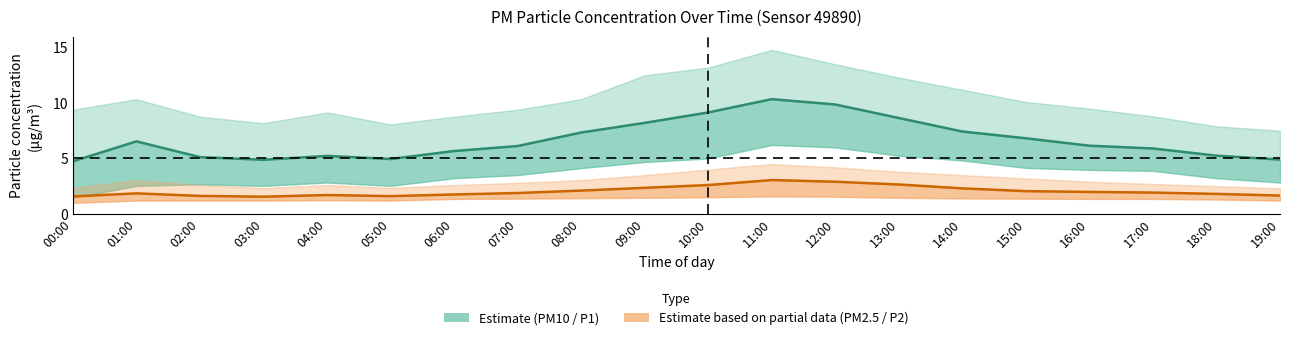

What is the difference between the maximum and minimum values in the PM2.5 (P2) estimate based on partial data series?

1.5